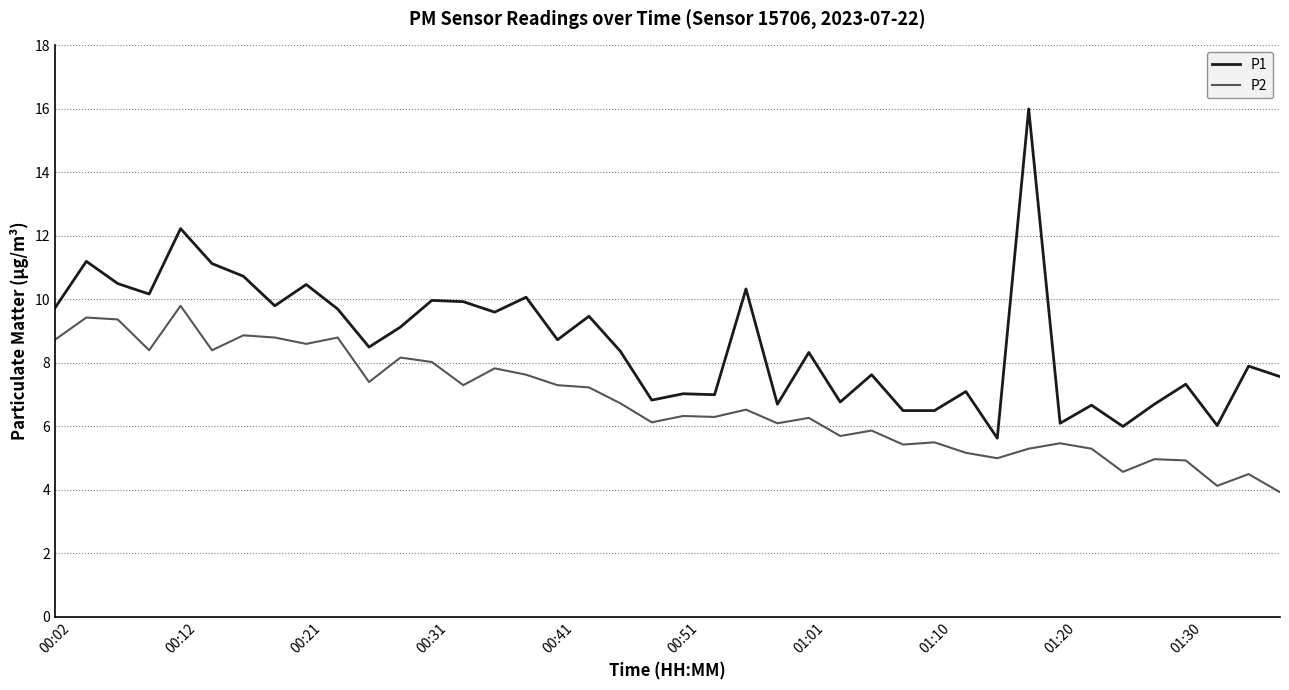

What is the difference between the maximum and minimum values in the P1 series?

10.4